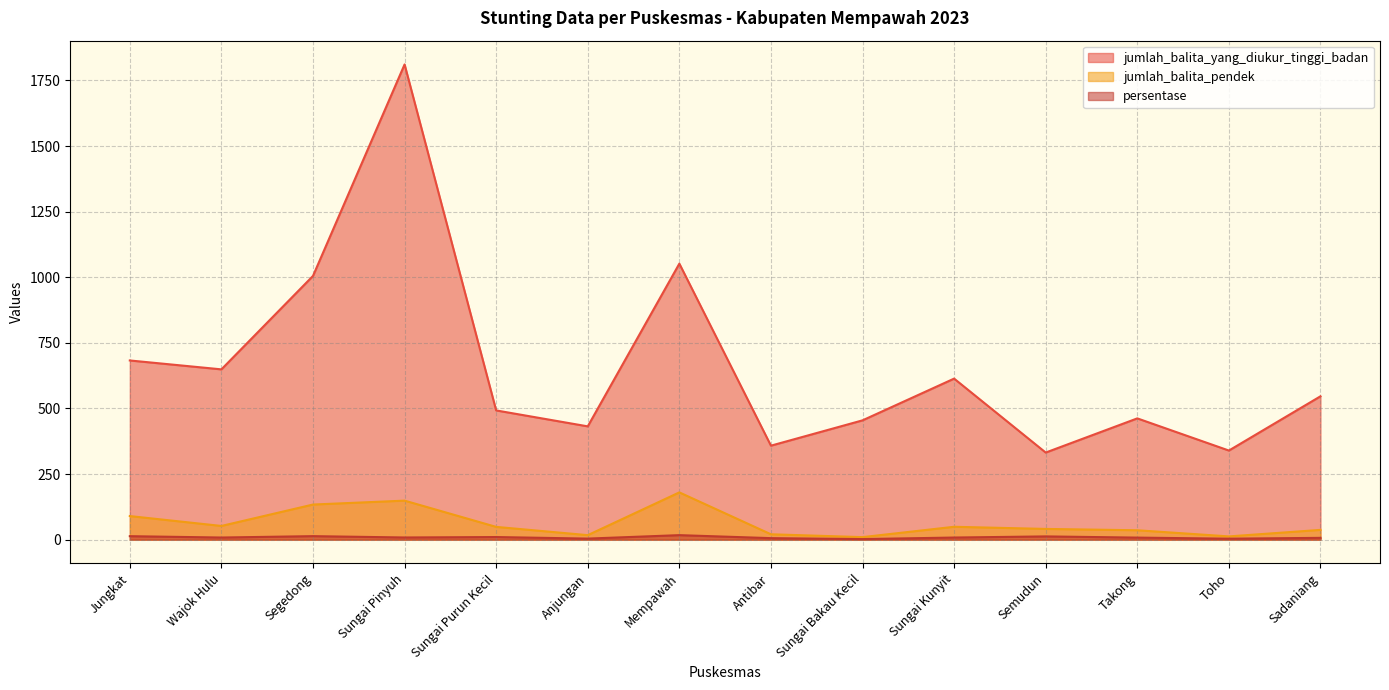

At how many categories does at least one series exceed 310?

14